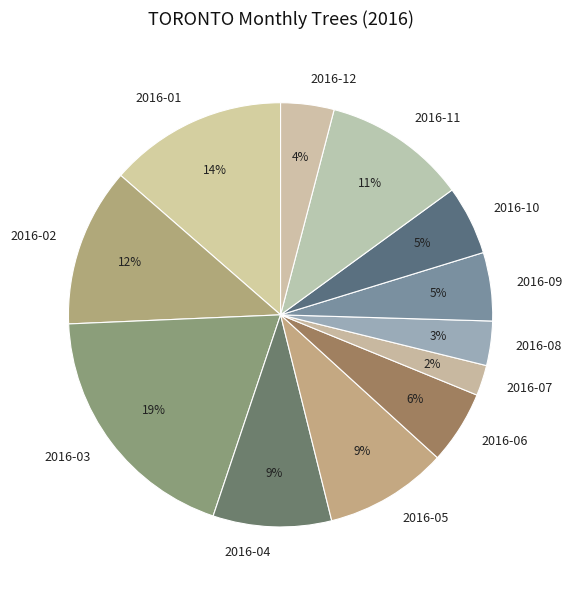

Is 2016-09 the majority of the pie?

No